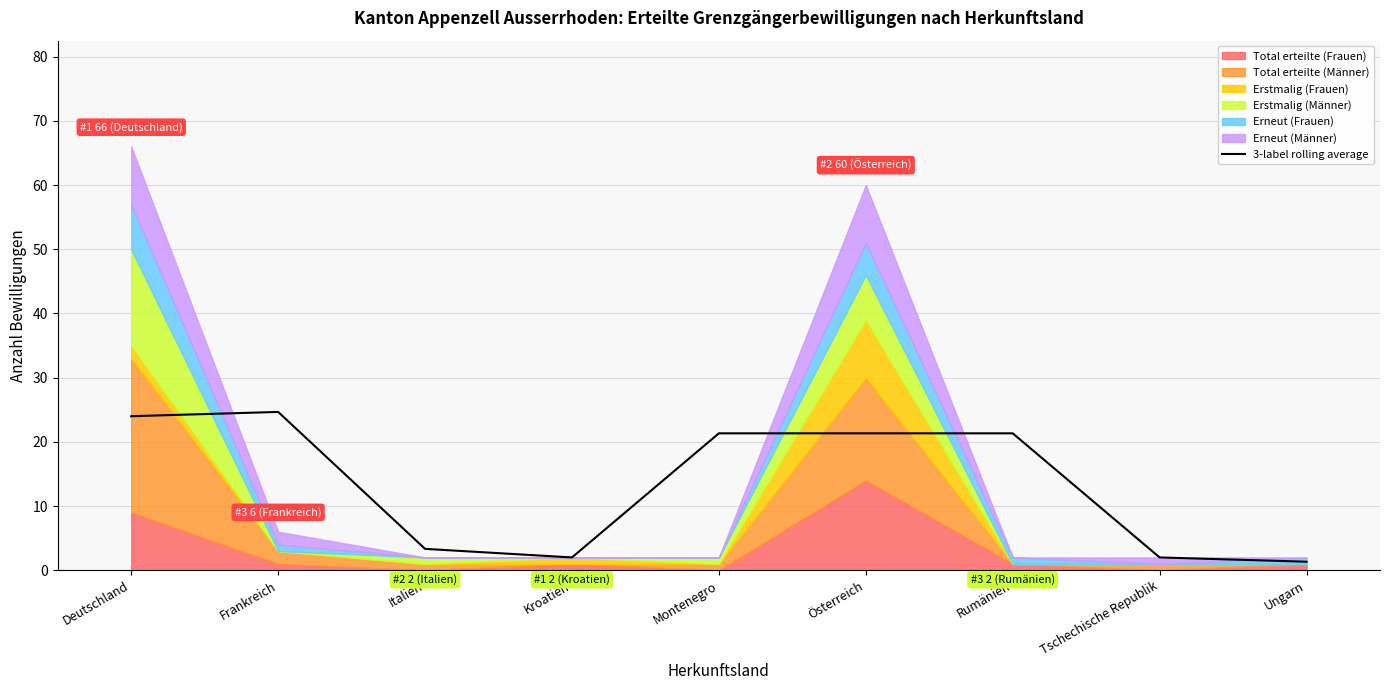

What is the label of the 4th point from the left?

Kroatien